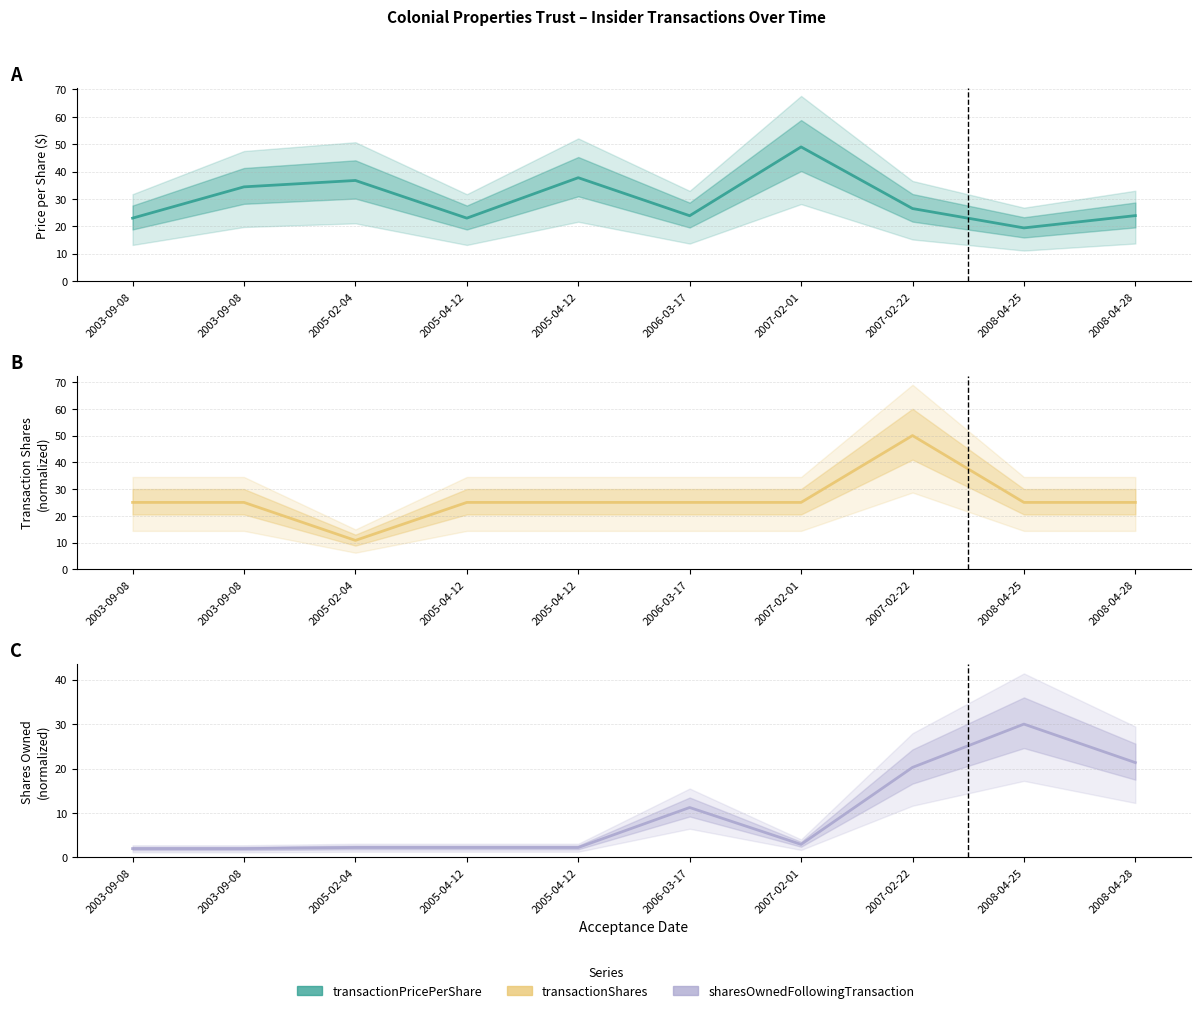

In transactionShares, how many points are higher than both neighbors (excluding endpoints)?

1